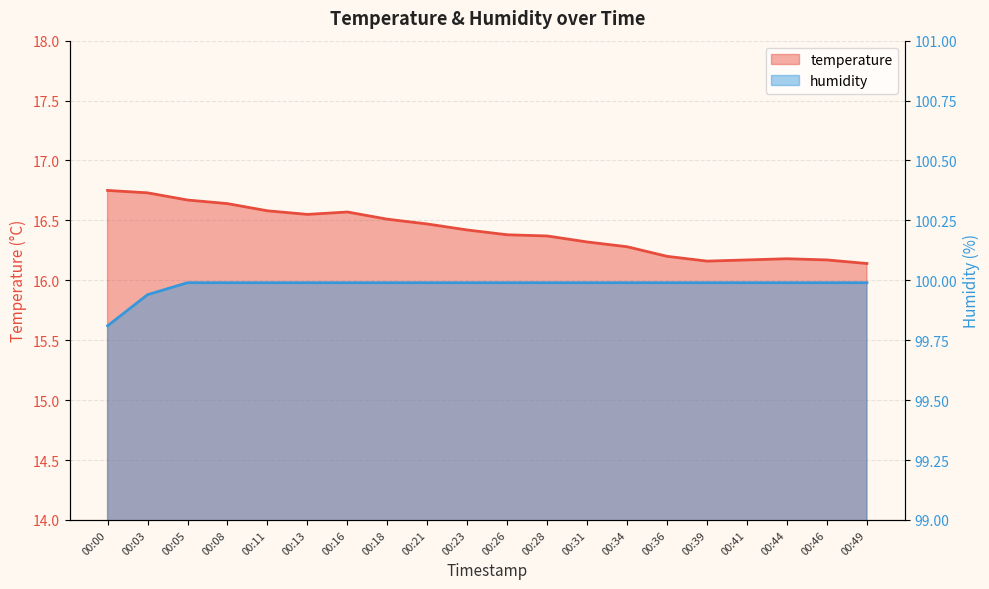

True or false: temperature has more than 0 points higher than both neighbors.

True